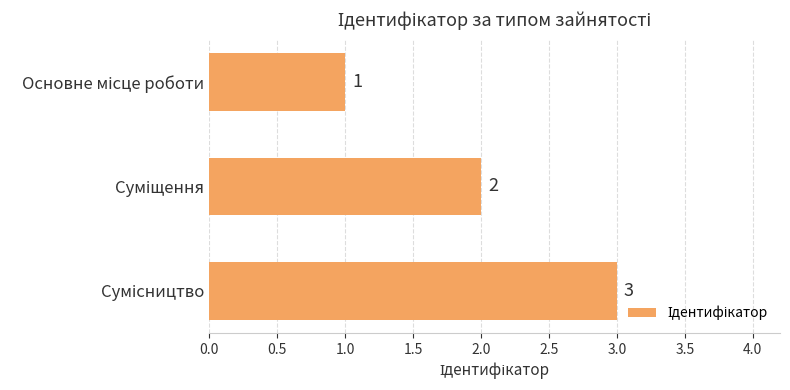

What is the value of the 3rd bar from the top?

3